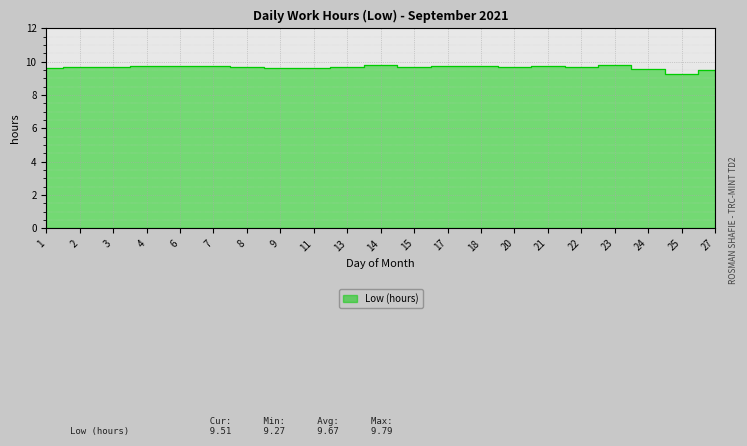

The chart shows a value of 9.7 at 20. True or false?

True